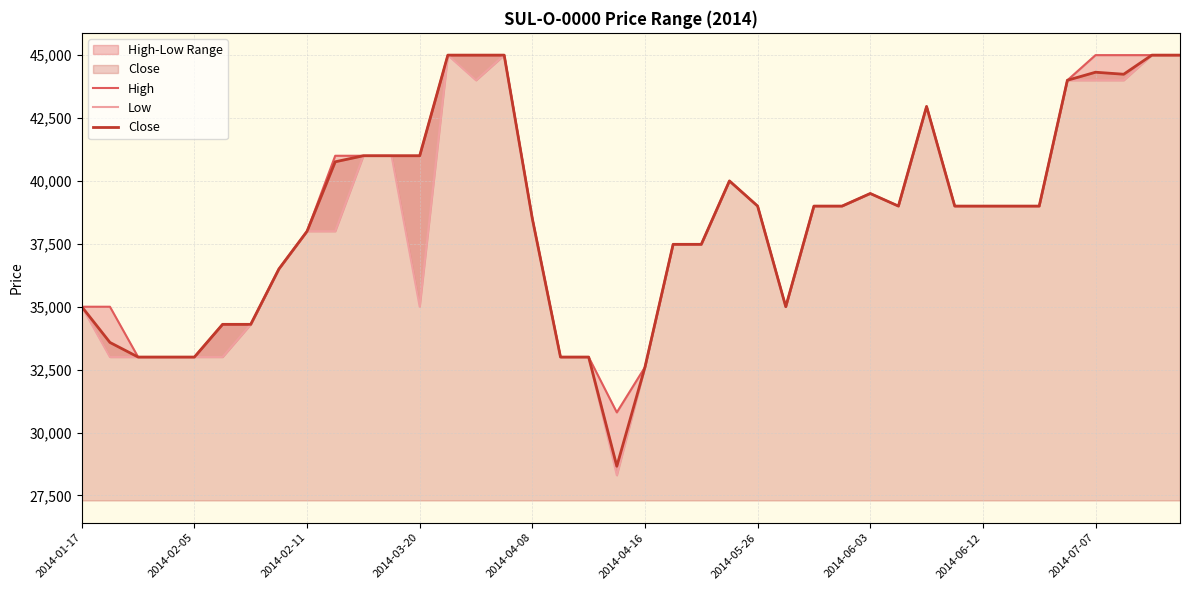

At which category does the chart reach its minimum across all series?

19